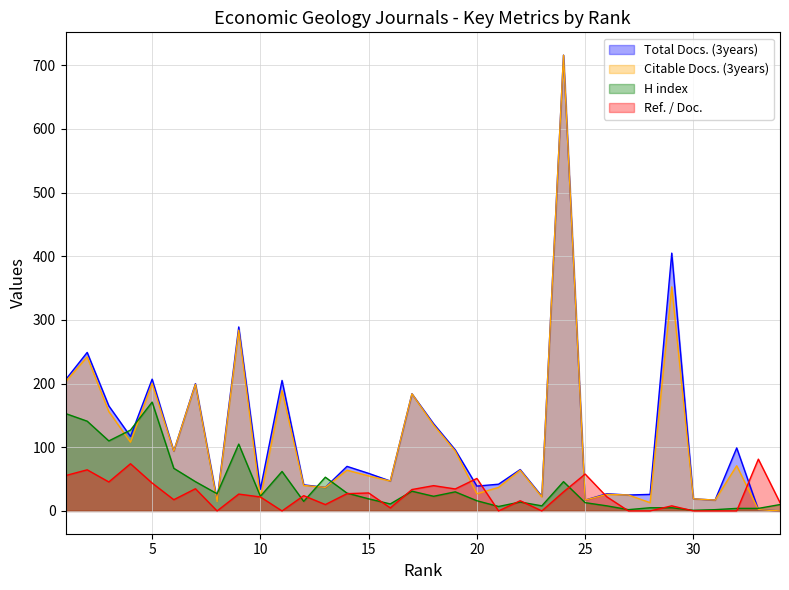

Where do H index and Ref. / Doc. first cross each other?

11 and 12